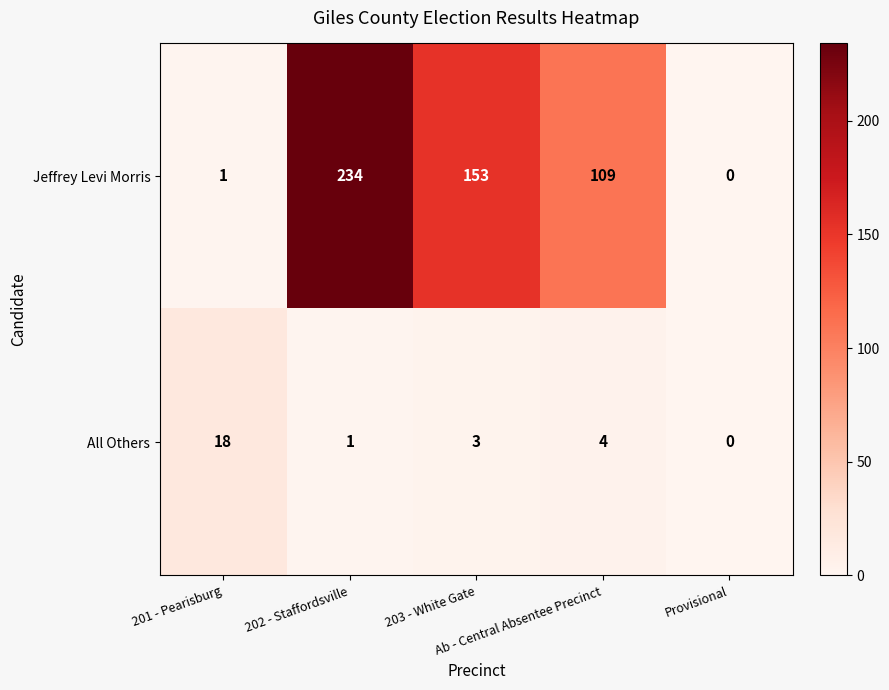

Which series has the largest total across all categories?

Jeffrey Levi Morris